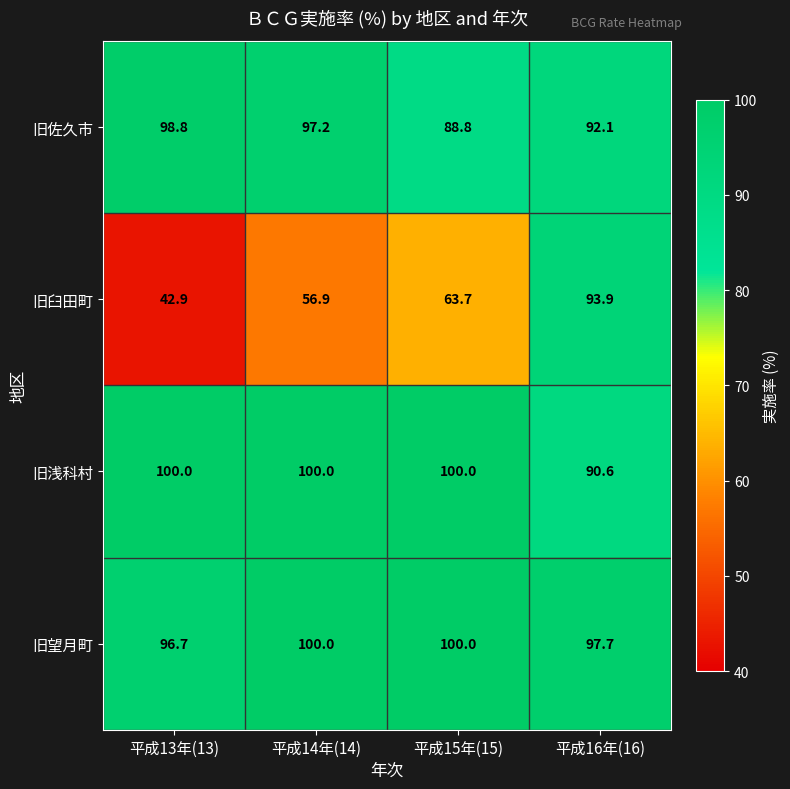

Which category has the highest value in the 旧臼田町 series?

平成16年(16)